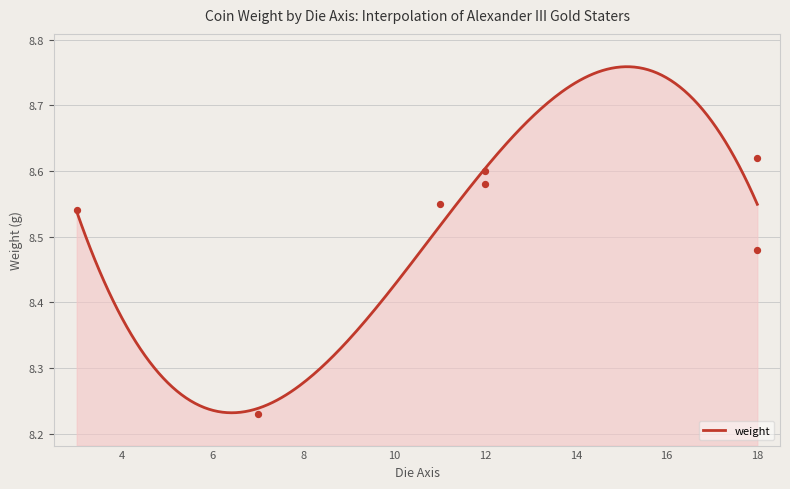

Between 12 and 18, which is larger?

12